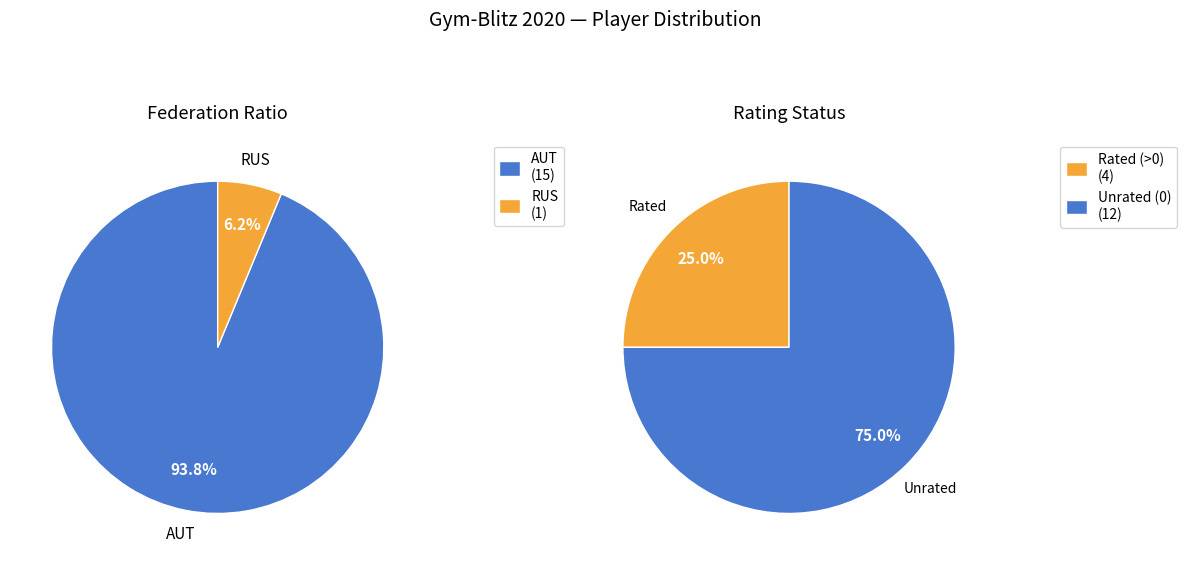

Which category accounts for the majority?

AUT